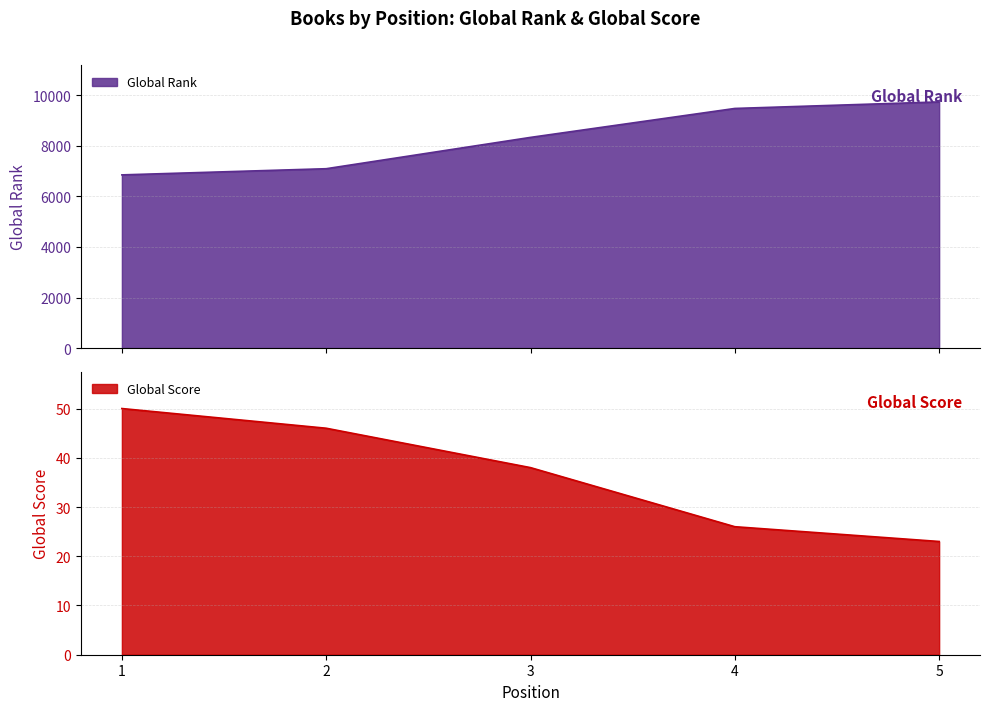

Count the number of data series in this chart.

2